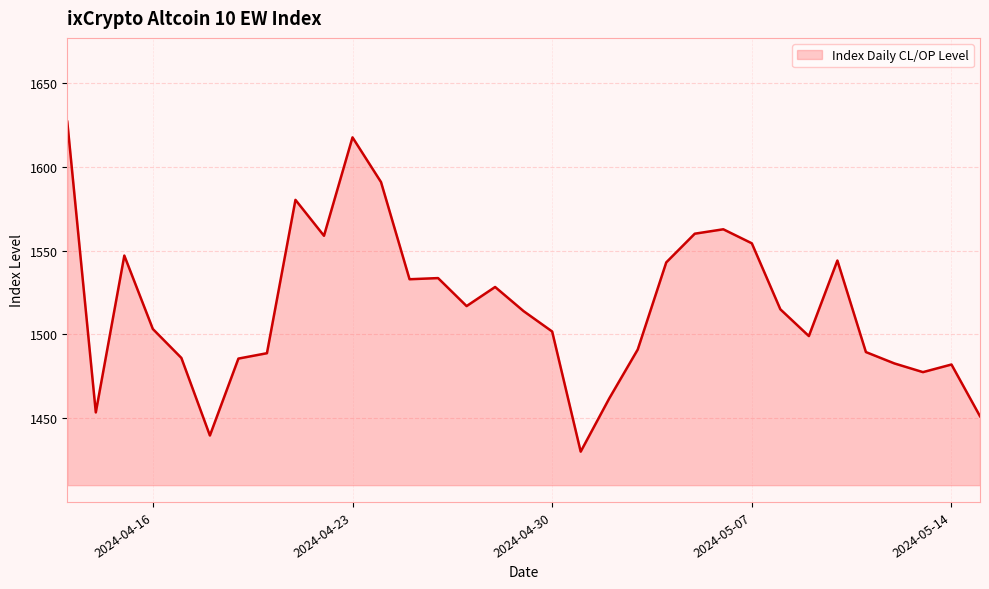

What is the difference between the maximum and minimum values?

196.9